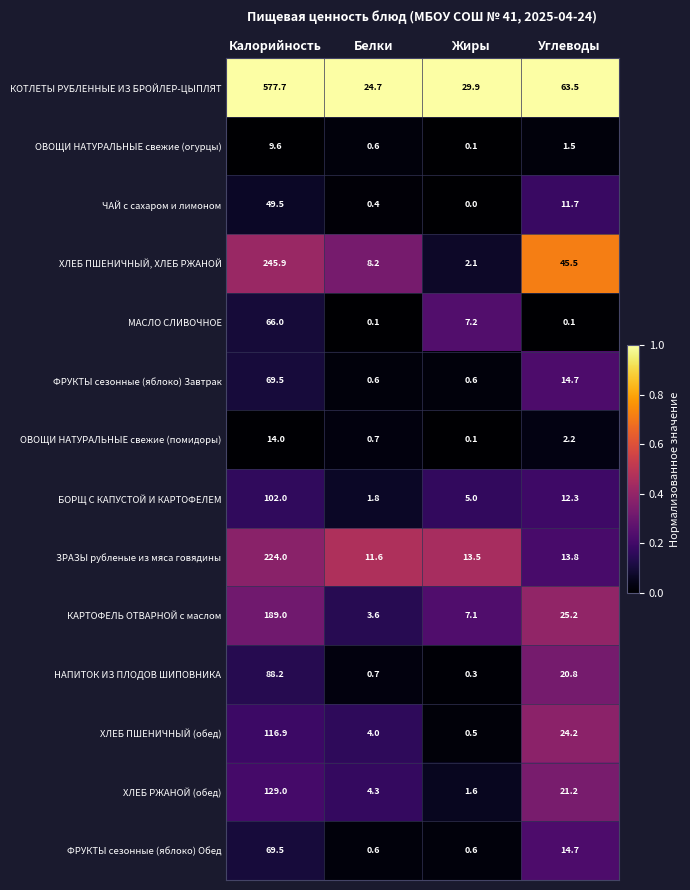

Between Белки and Жиры, which series saw the biggest shift?

МАСЛО СЛИВОЧНОЕ